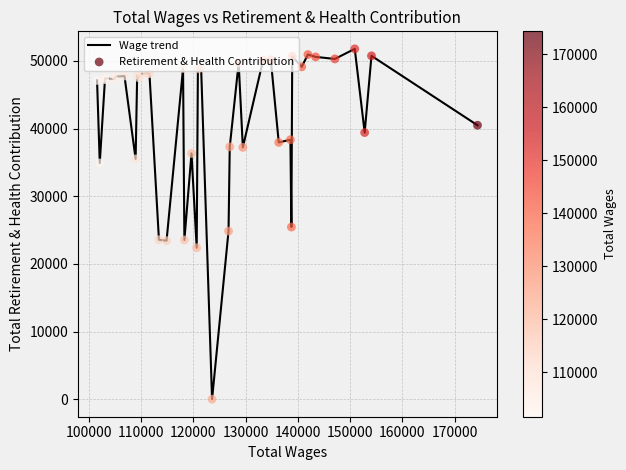

What is the maximum value shown in the chart?

51789